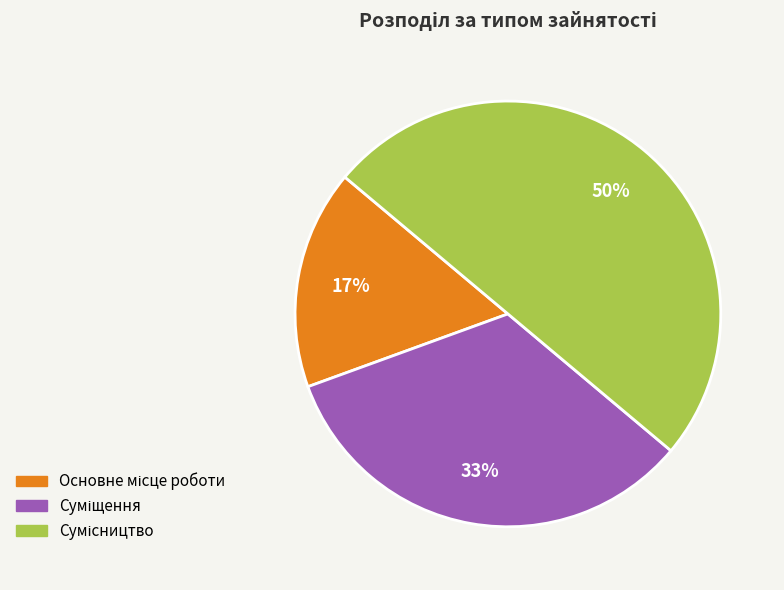

To the nearest percent, what is the average slice percentage?

33%